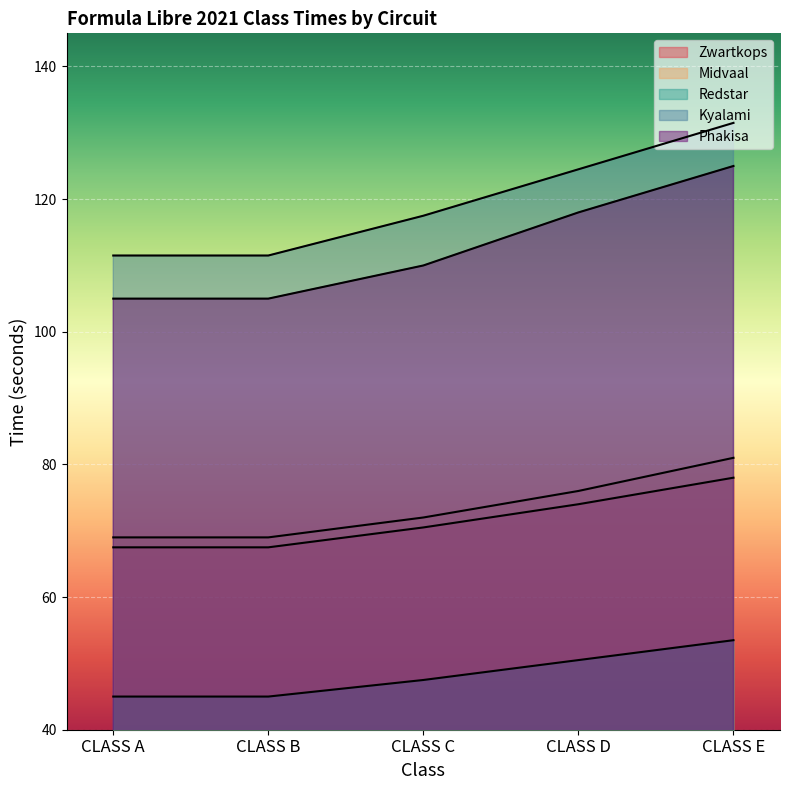

How many lines are shown in the chart?

5